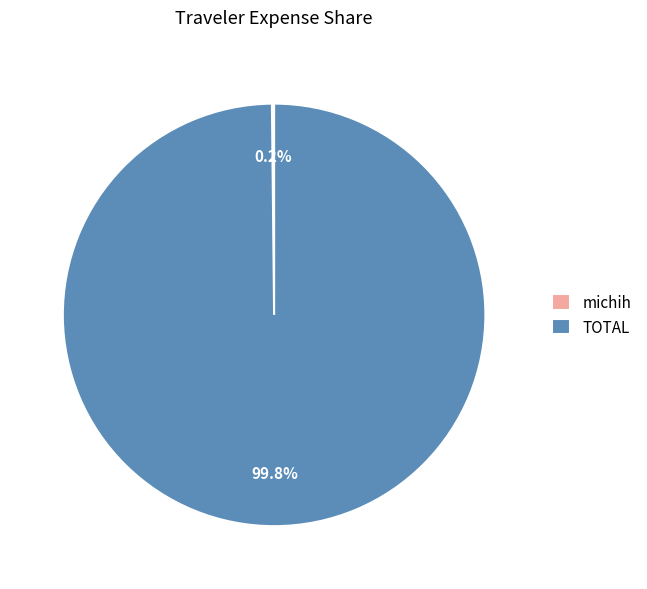

Is there any slice that represents more than half of the pie?

Yes